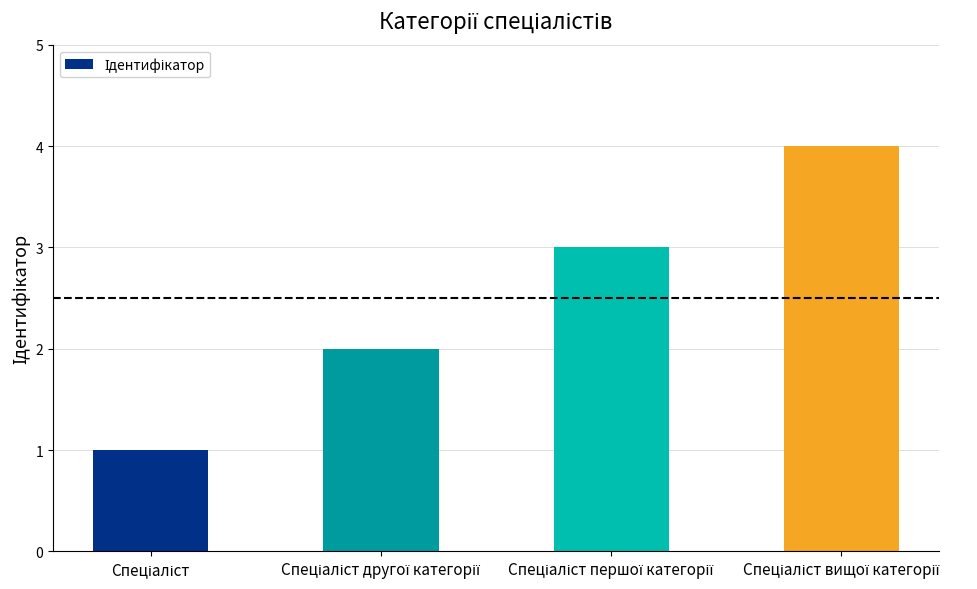

Count the number of categories in the chart.

4